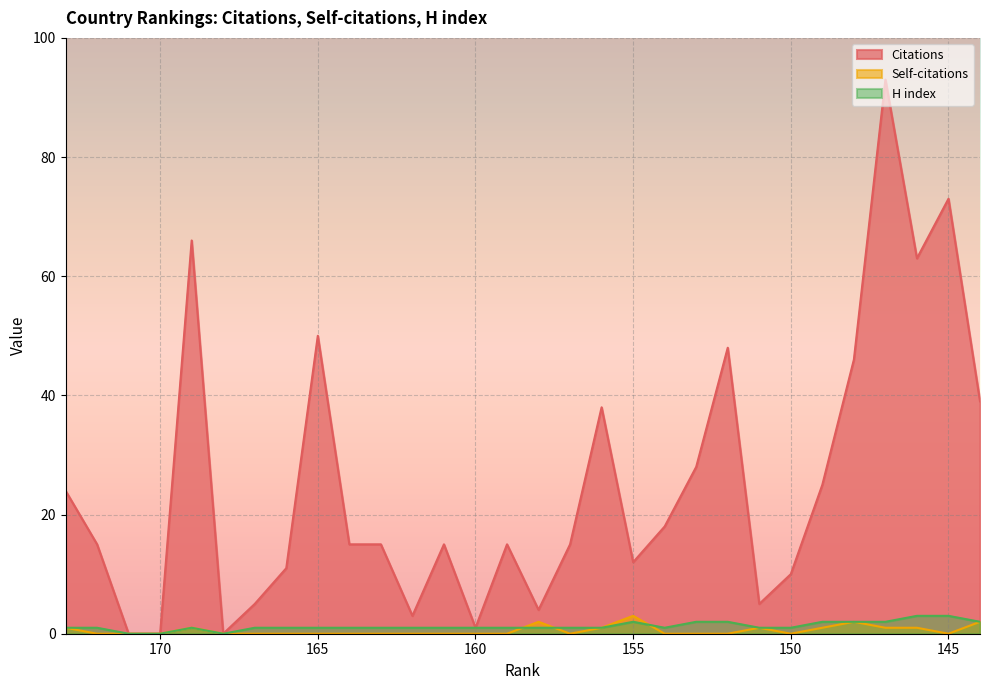

True or false: Self-citations has a value of -1 at 164.

False